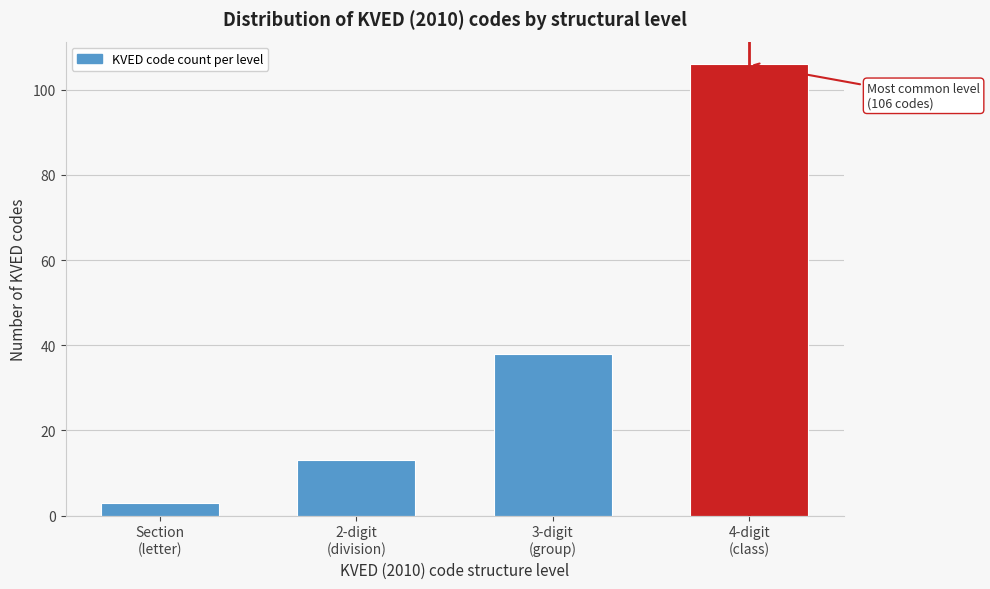

Reading left to right, what are all the values shown in this chart?

3	13	38	106